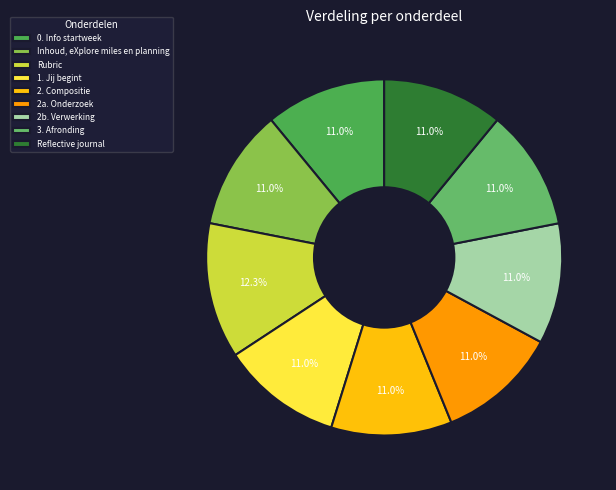

Rank the categories by value from lowest to highest.

0. Info startweek, 1. Jij begint, 2. Compositie, Inhoud, eXplore miles en planning, Reflective journal, 2a. Onderzoek, 2b. Verwerking, 3. Afronding, Rubric